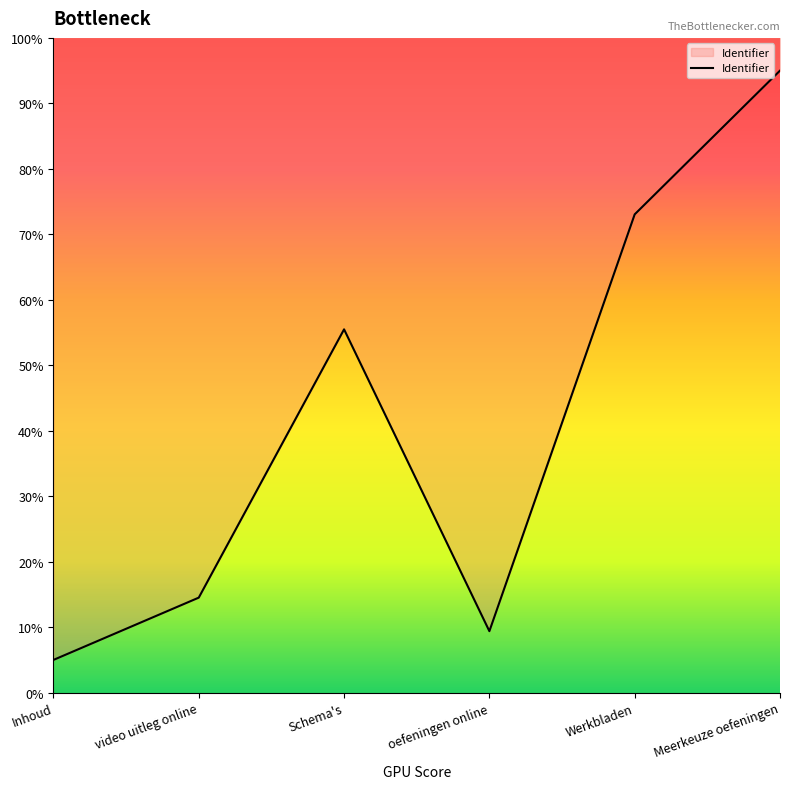

How many points are lower than both their immediate neighbors (excluding endpoints)?

1